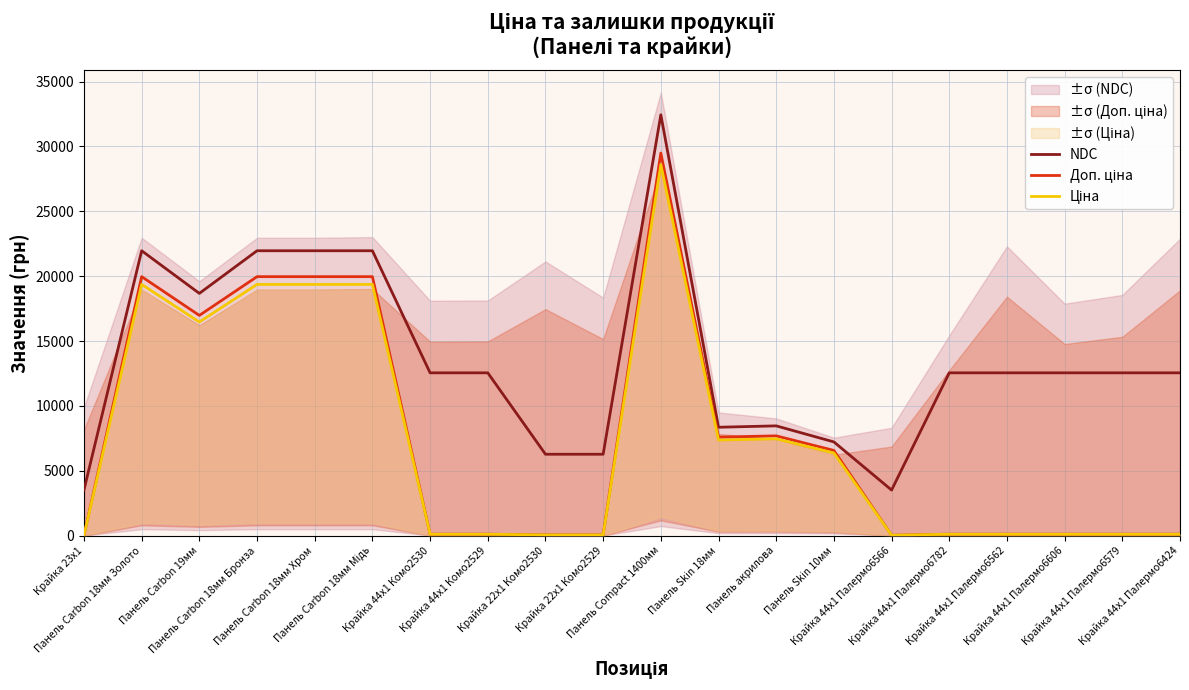

True or false: Ціна and Доп. ціна intersect in this chart.

False